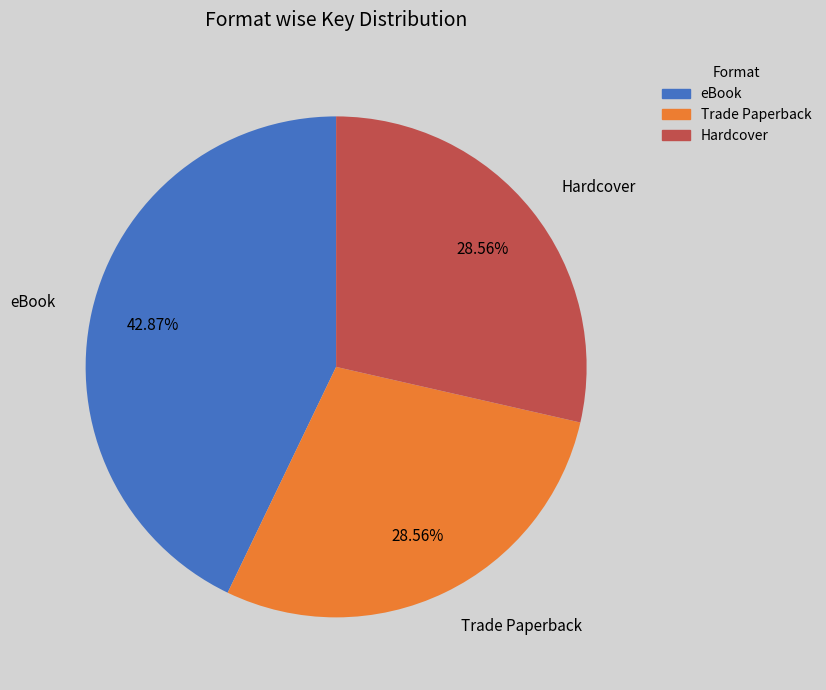

Does any single category account for the majority?

No